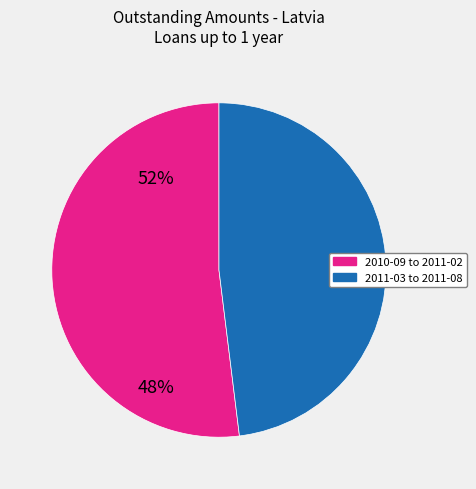

Is there a majority slice in this chart?

Yes